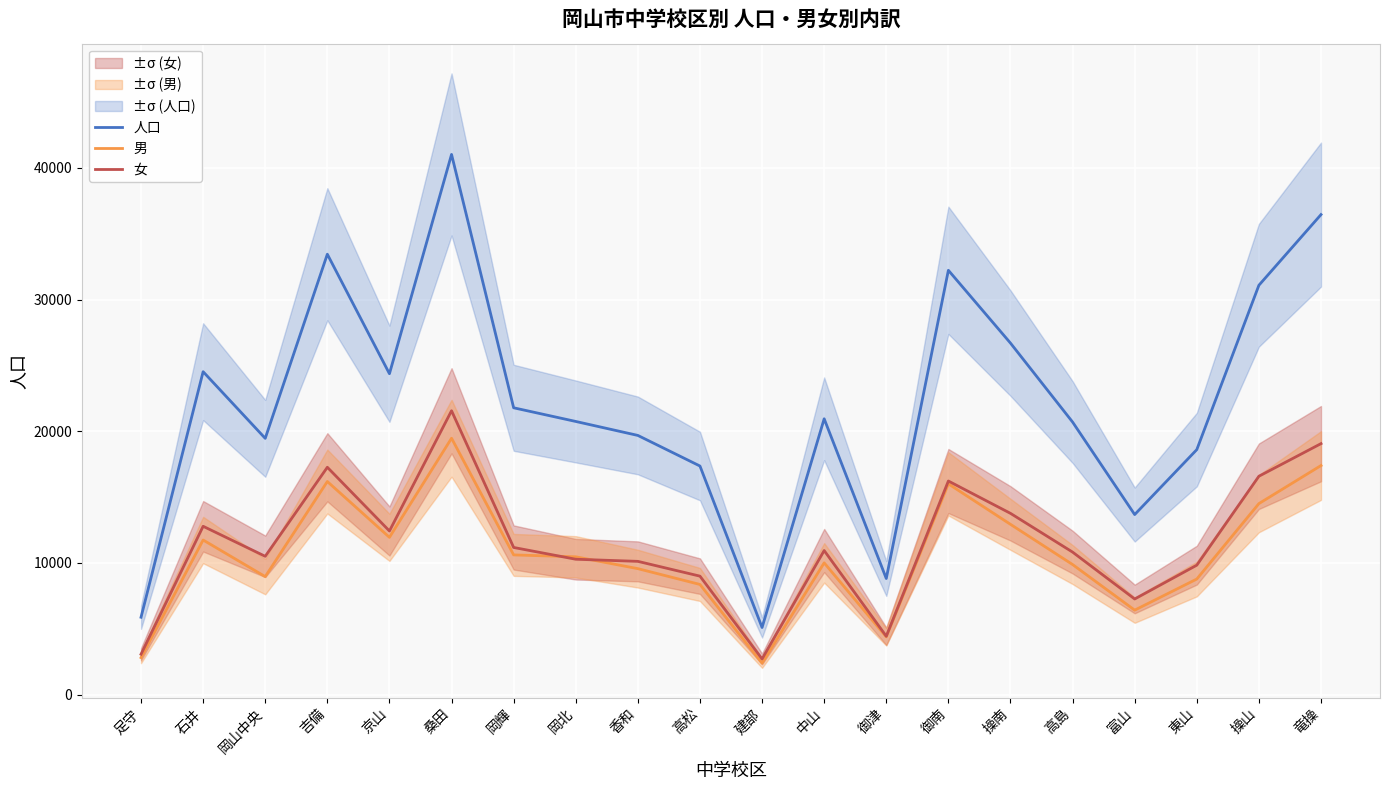

Reading left to right, extract all data points from this chart.

人口: 足守=5874	石井=24520	岡山中央=19458	吉備=33442	京山=24365	桑田=41020	岡輝=21779	岡北=20741	香和=19680	高松=17357	建部=5095	中山=20943	御津=8815	御南=32220	操南=26691	高島=20696	富山=13671	東山=18602	操山=31084	竜操=36450
男: 足守=2808	石井=11739	岡山中央=8958	吉備=16180	京山=11941	桑田=19466	岡輝=10607	岡北=10463	香和=9563	高松=8363	建部=2388	中山=10004	御津=4384	御南=16002	操南=12929	高島=9876	富山=6412	東山=8774	操山=14503	竜操=17393
女: 足守=3066	石井=12781	岡山中央=10500	吉備=17262	京山=12424	桑田=21554	岡輝=11172	岡北=10278	香和=10117	高松=8994	建部=2707	中山=10939	御津=4431	御南=16218	操南=13762	高島=10820	富山=7259	東山=9828	操山=16581	竜操=19057